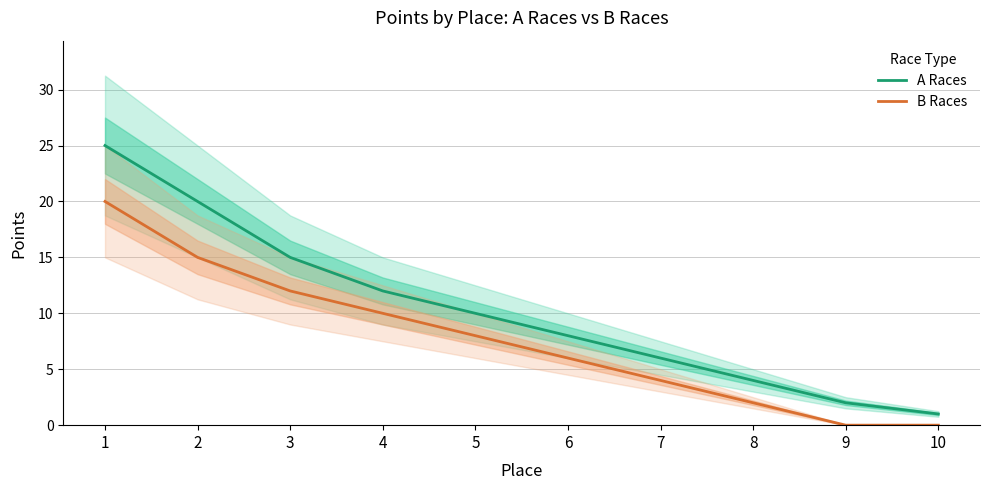

What is the value of the A Races point at the 2nd from the left?

20